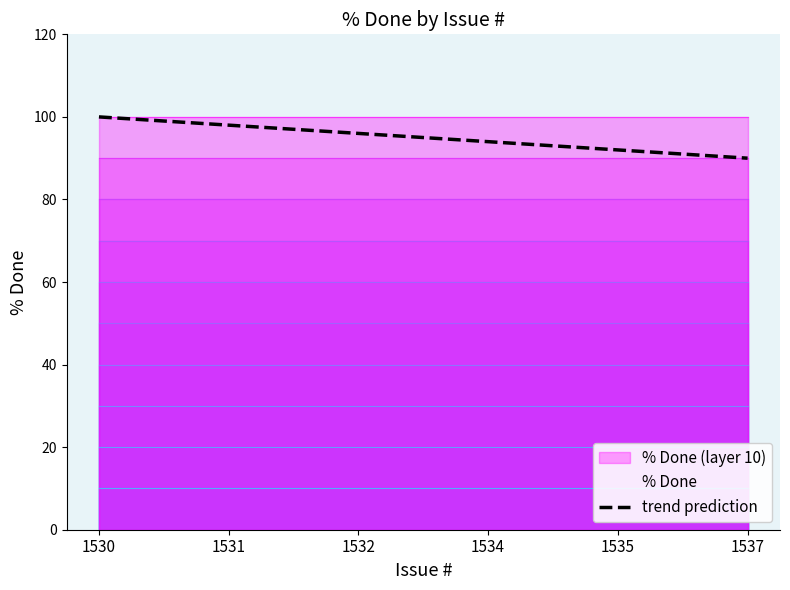

Which has a higher value, 1534 or 1537?

1534